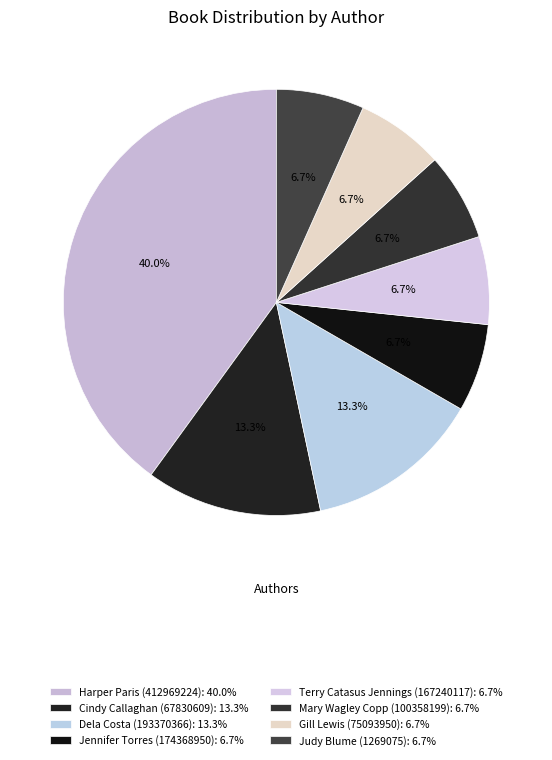

How many segments does this pie chart have?

8